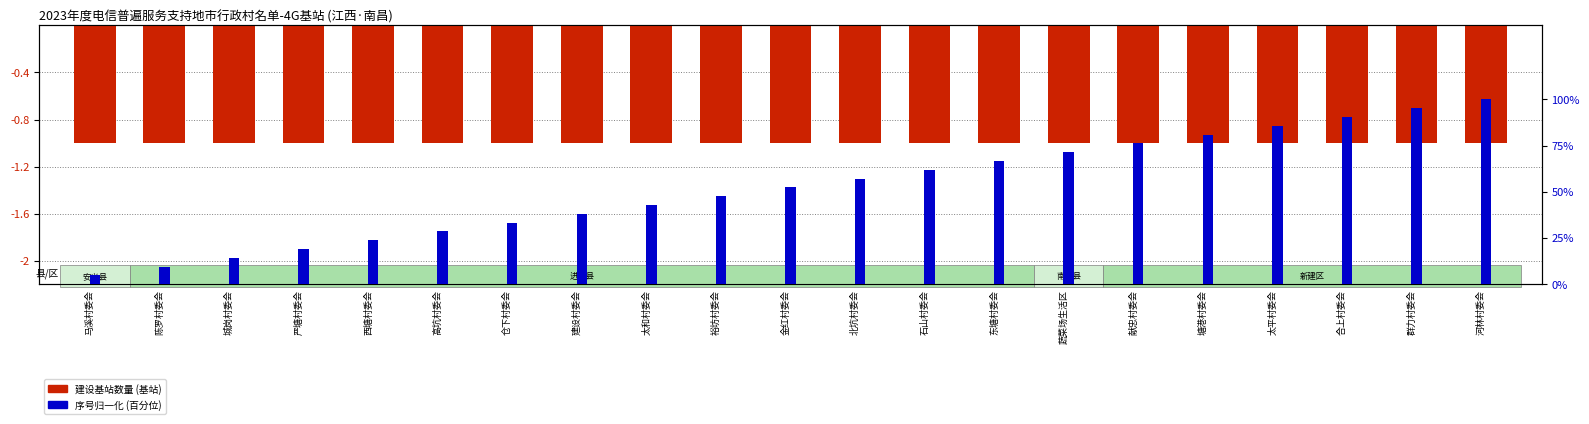

What is the label of the 6th bar from the left?

高坑村委会